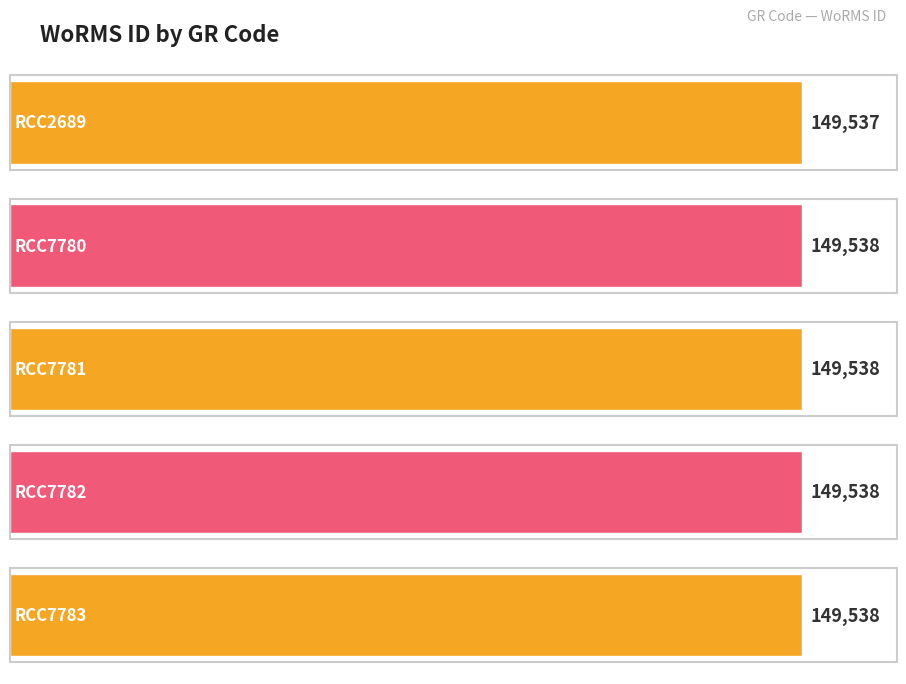

What is the minimum value shown in the chart?

149537